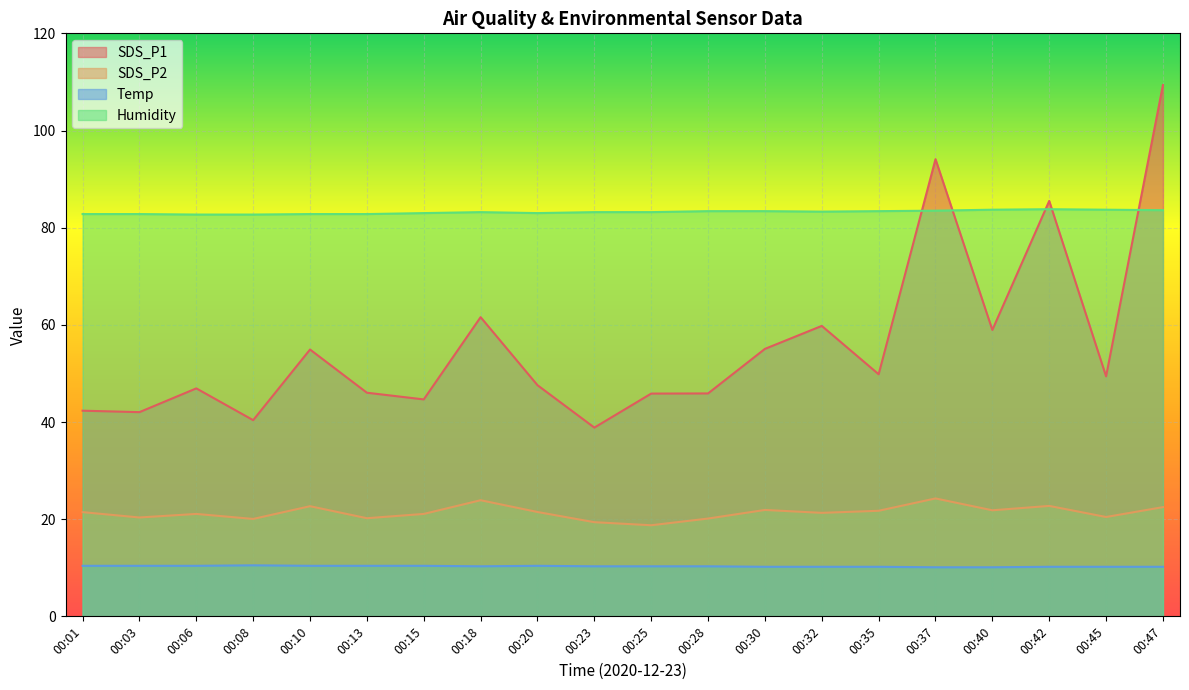

What is the value of the SDS_P2 point at the 10th from the left?

19.4